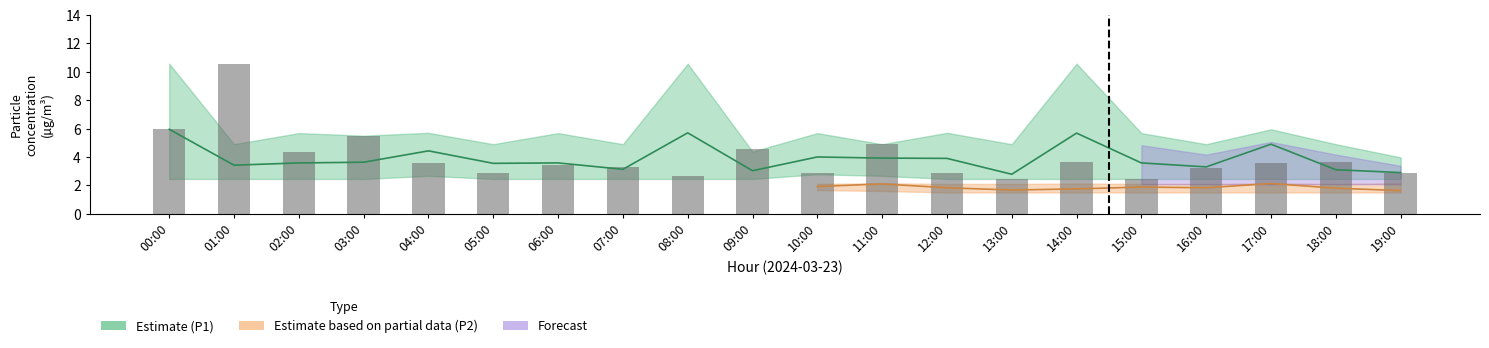

The P2 series shows 2.9 at 05:00. True or false?

False